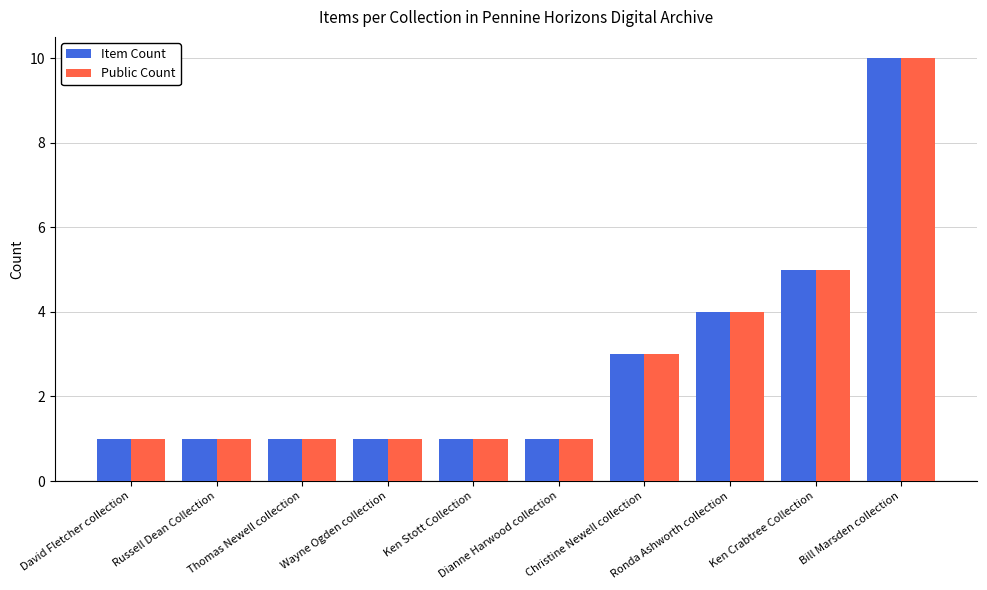

Is it true that Public Count equals 1 at Ken Stott Collection?

True